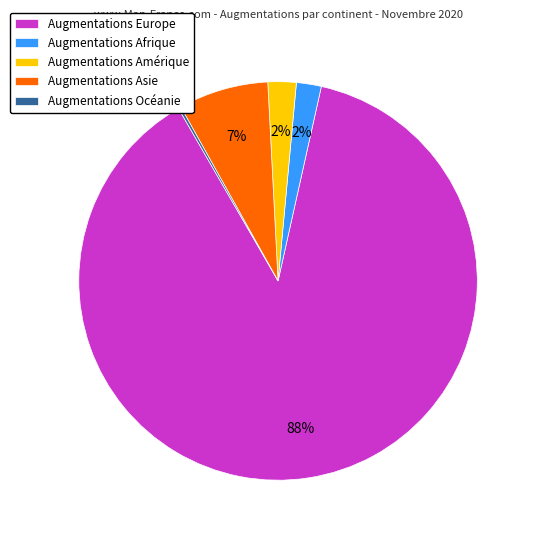

Which has a higher value, Augmentations Asie or Augmentations Europe?

Augmentations Europe